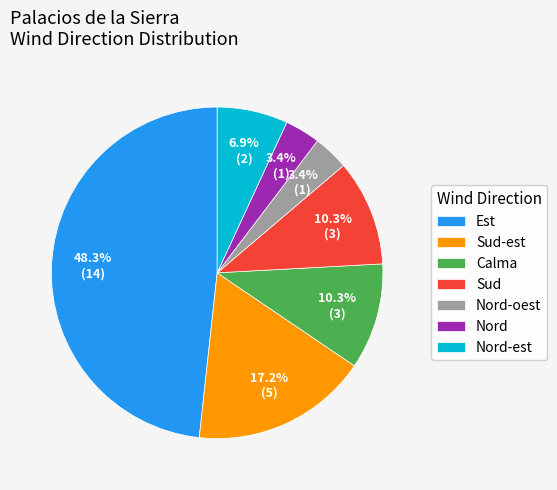

Do Nord and Nord-oest together represent more than half of the pie?

No